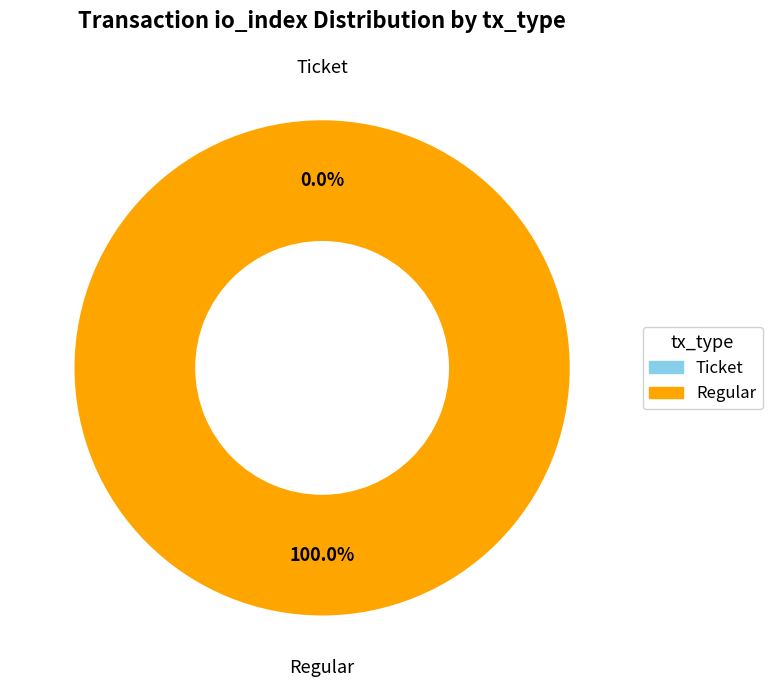

Which category accounts for the majority?

Regular (io_index=10)